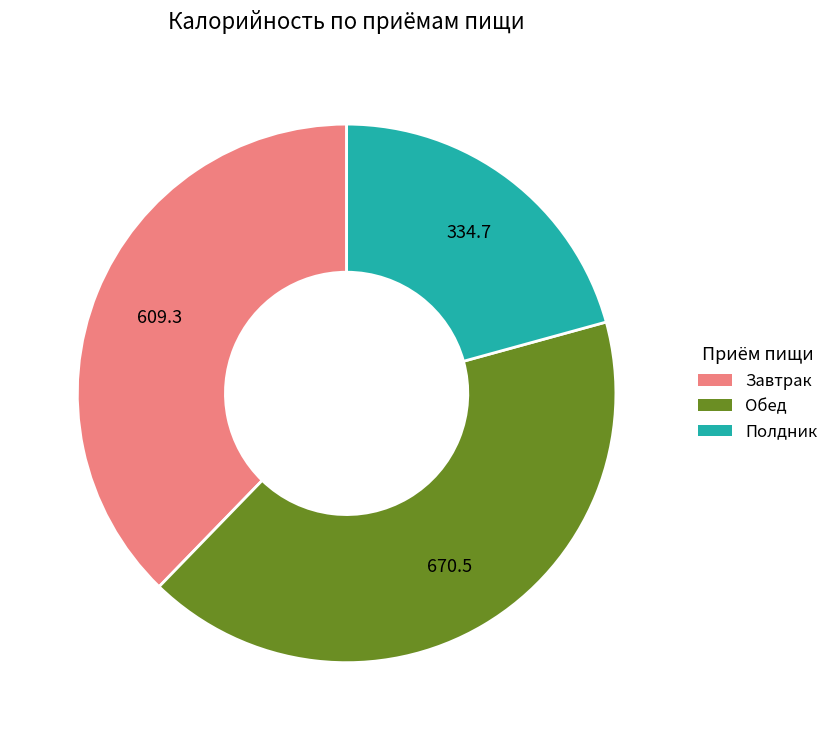

Count the number of slices in the pie.

3